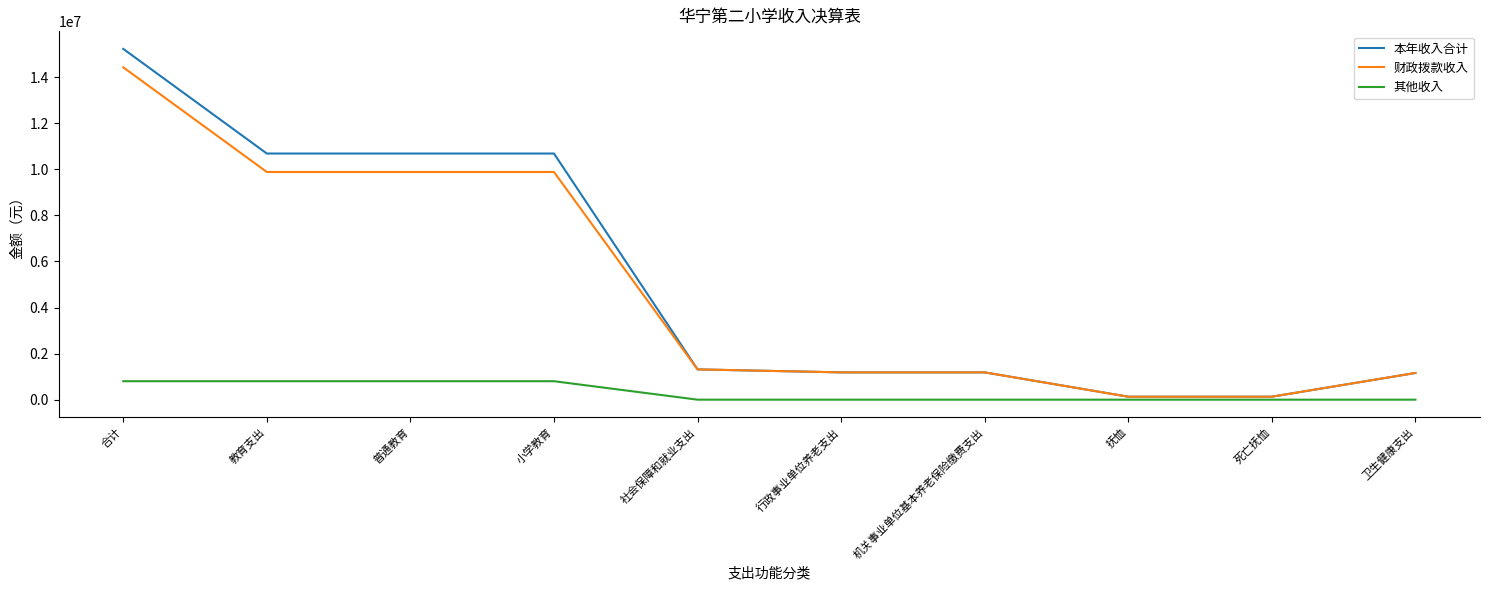

How many lines are shown in the chart?

3